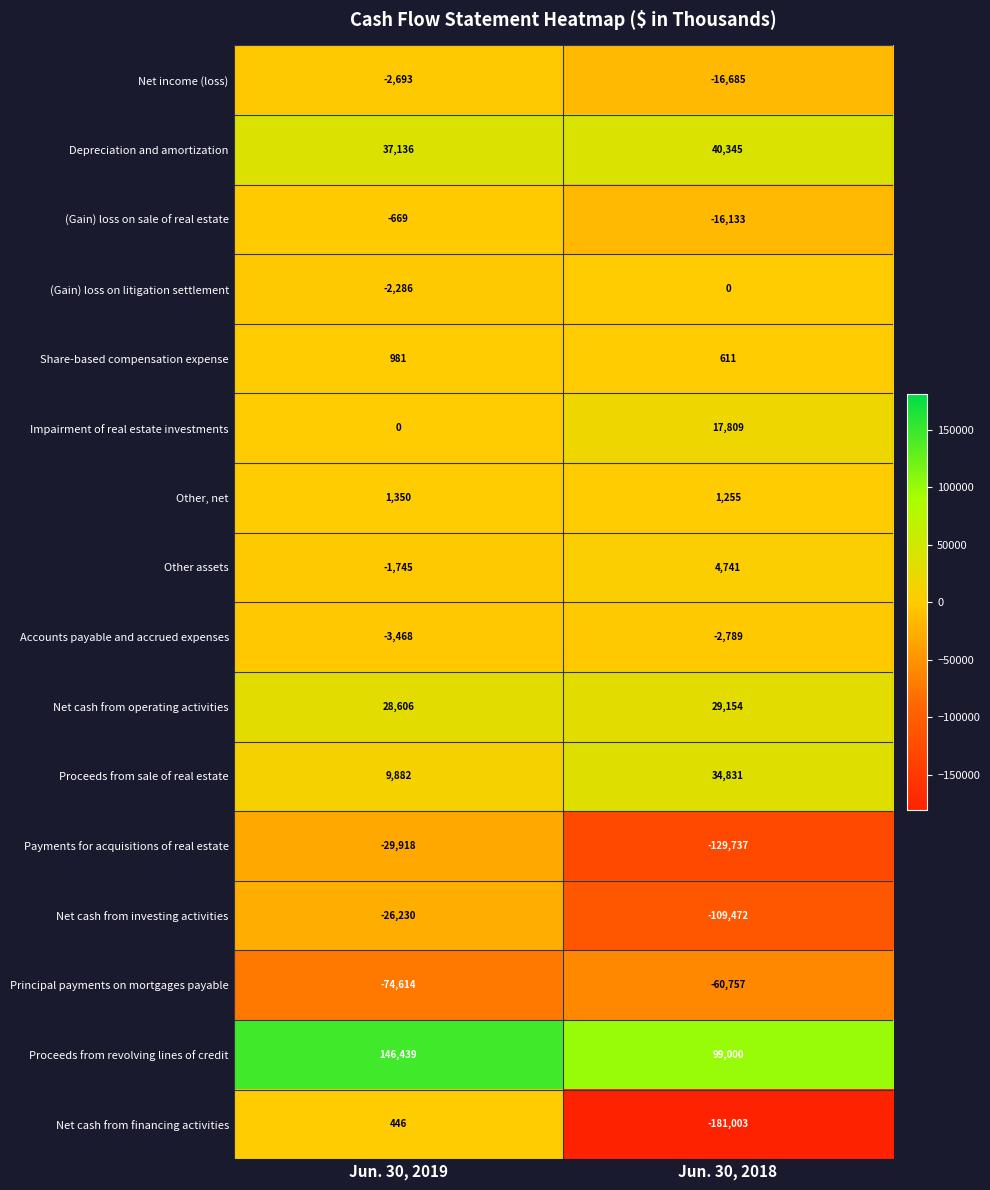

What is the difference between the highest and lowest values at Jun. 30, 2019?

221053